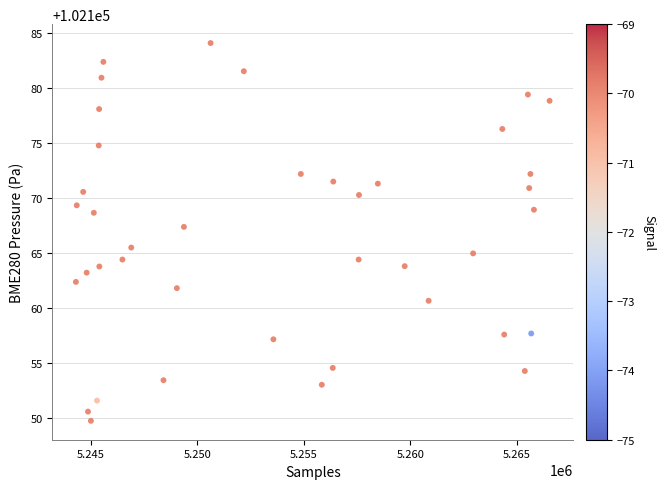

What Y value in the scatter plot is closest to 102166?

102165.5